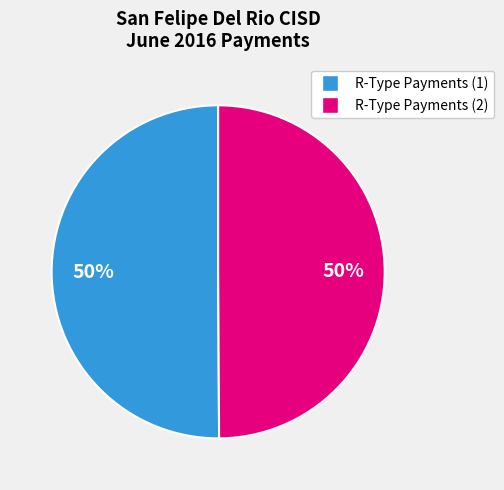

To the nearest percent, what is the average slice percentage?

50%